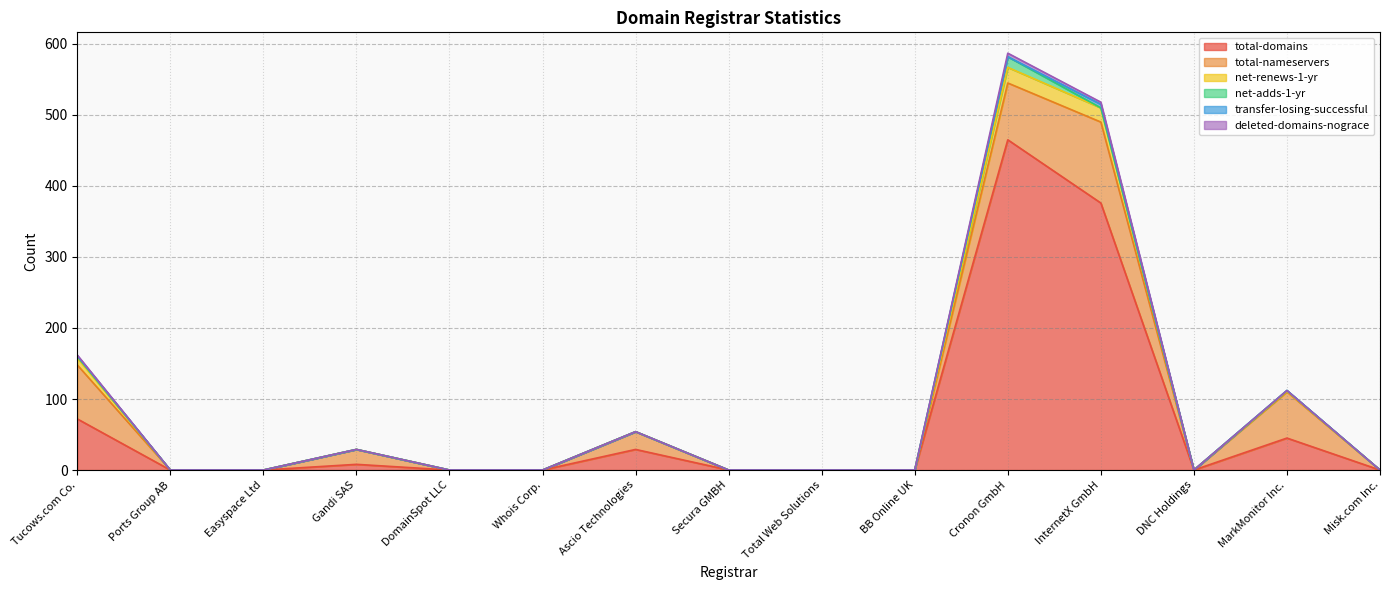

Does the chart display data point markers on the line(s)?

No